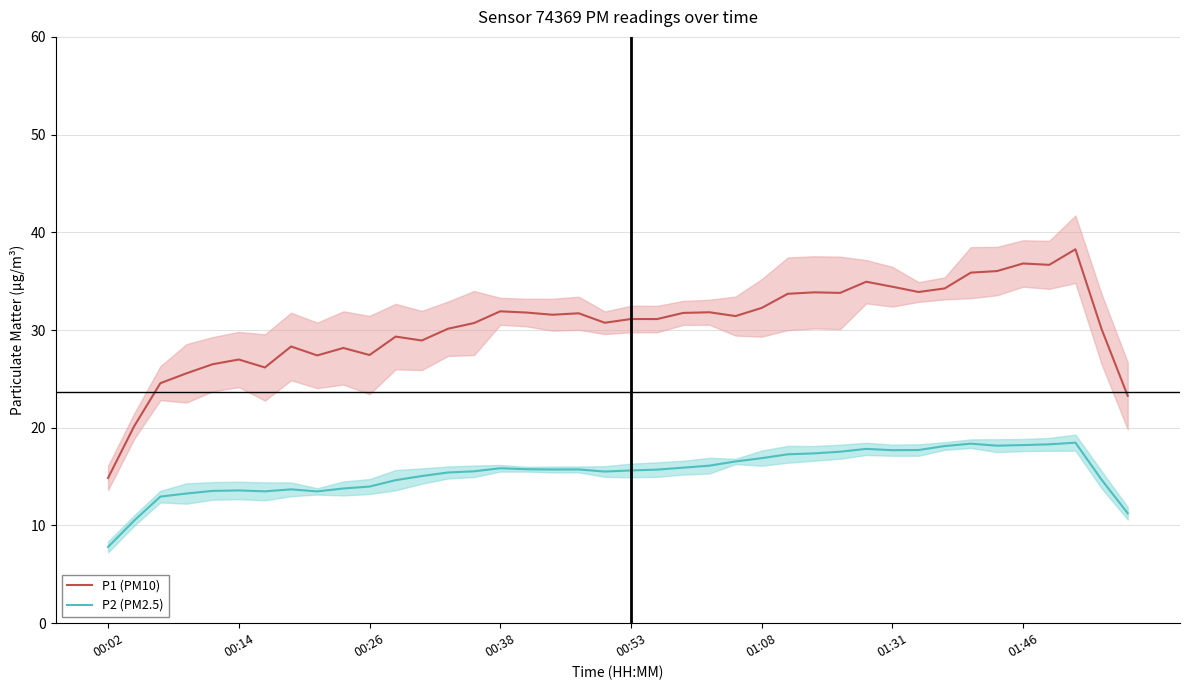

True or false: P2 (PM2.5) and P1 (PM10) intersect in this chart.

False